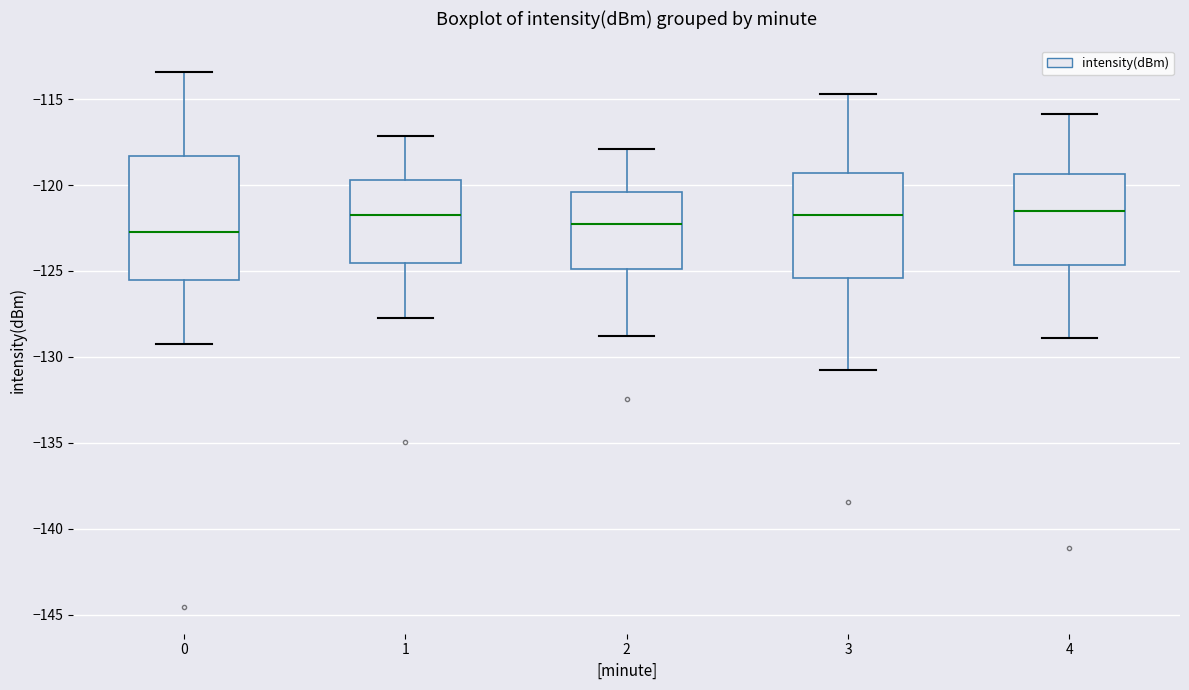

Which box is the tallest, from its lower edge to its upper edge?

0